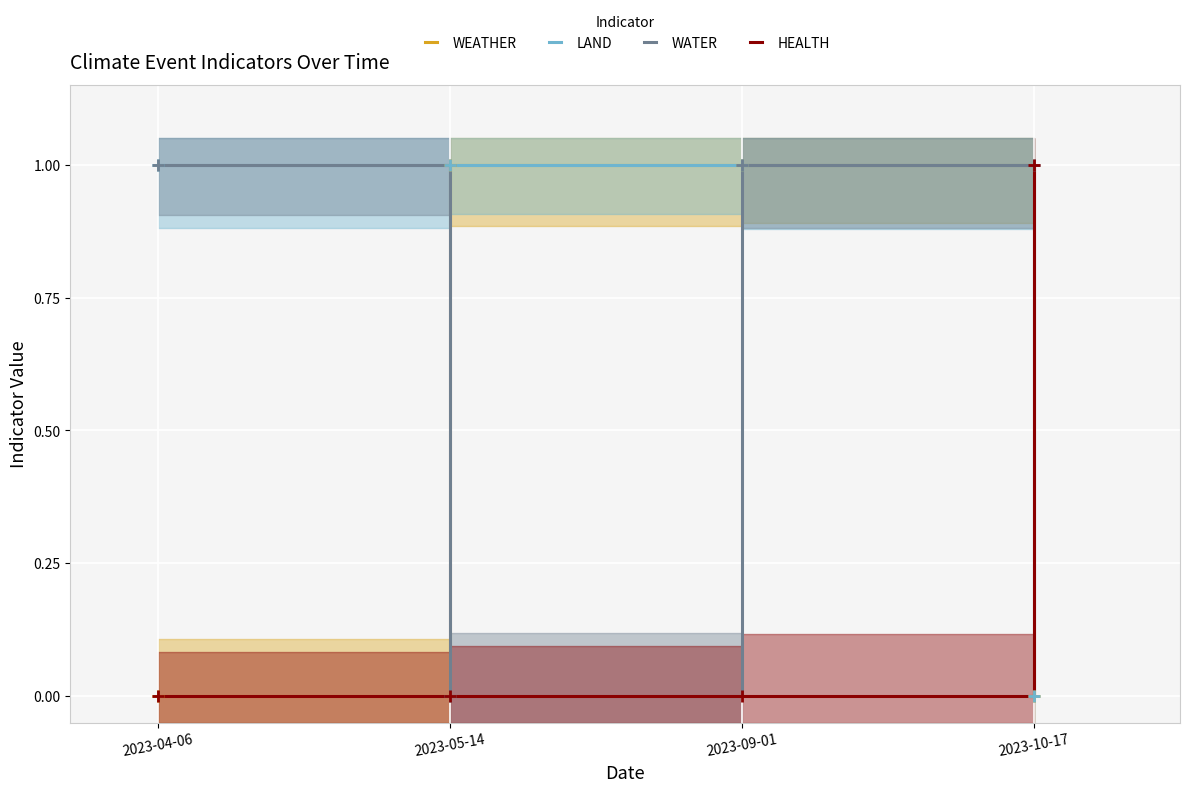

How many LAND values are between 1 and 2?

3